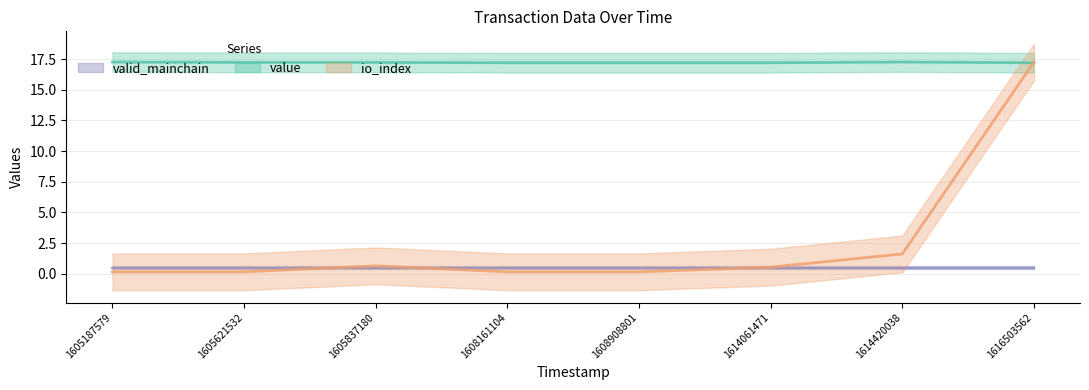

At which category does the chart reach its peak across all series?

1605187579